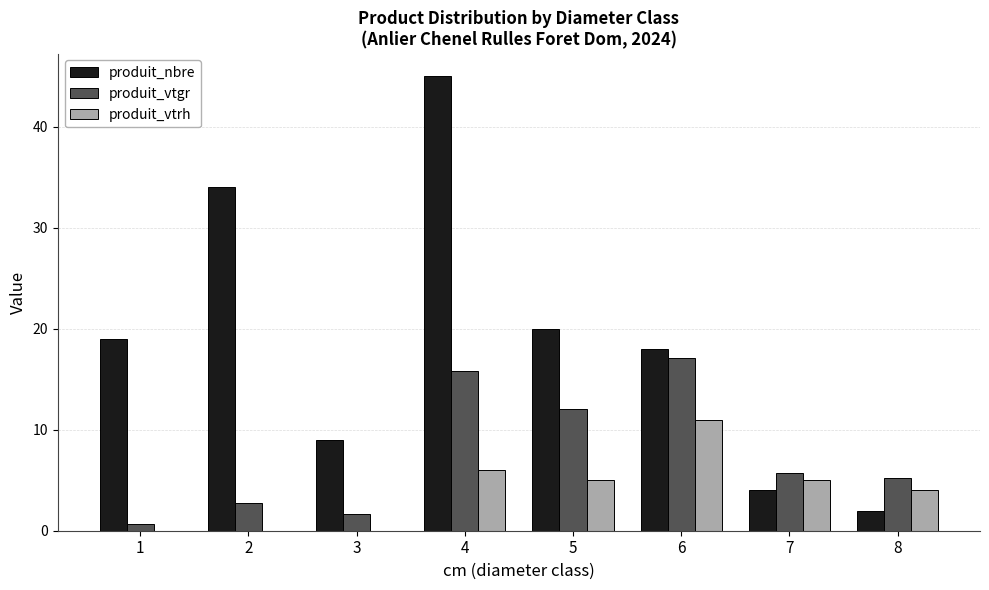

What is the spread (max minus min) of values at 5?

15.0